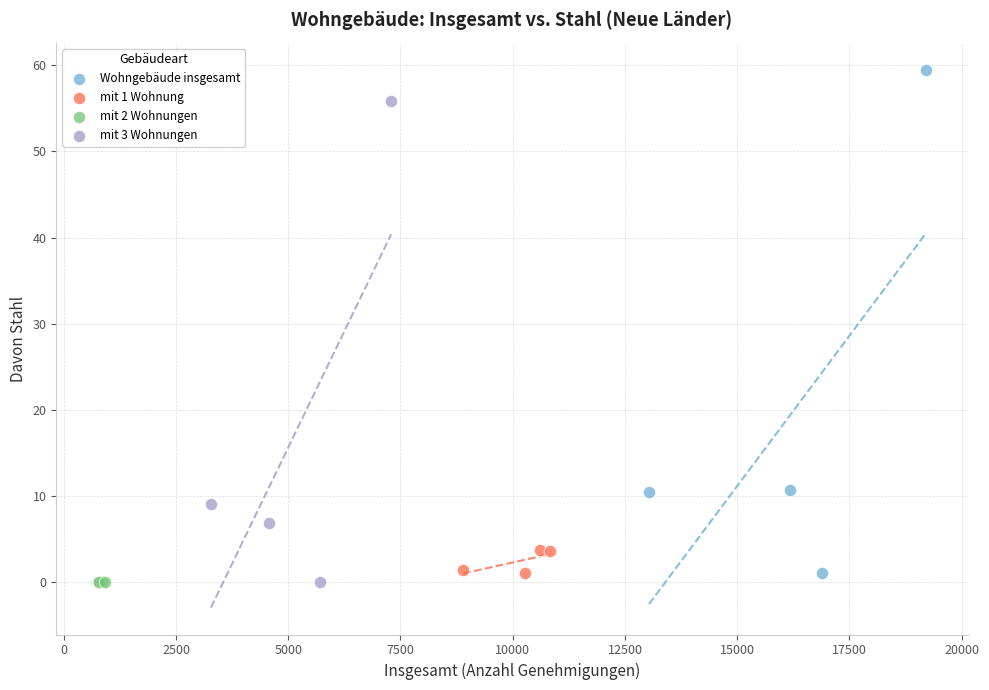

Which series contains the highest Y value?

Wohngebäude insgesamt